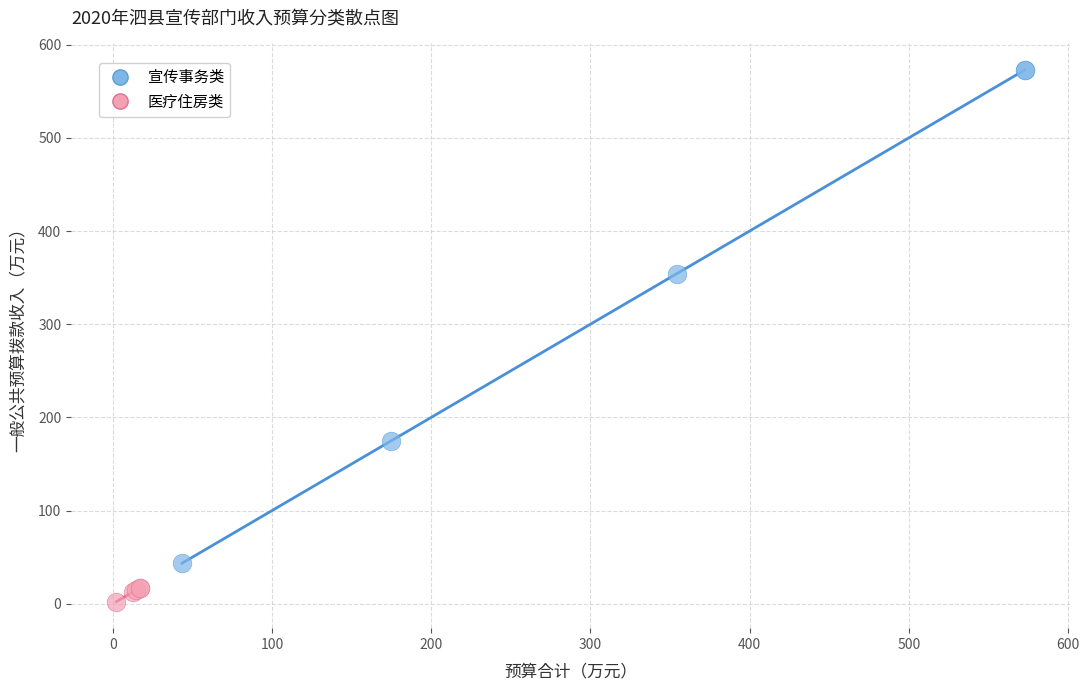

What are all the series names shown in the legend?

宣传事务类, 医疗住房类